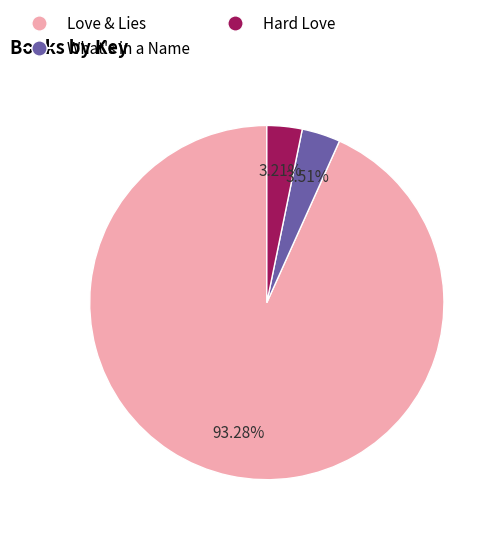

Is it true that Love & Lies is 99% of the pie?

False